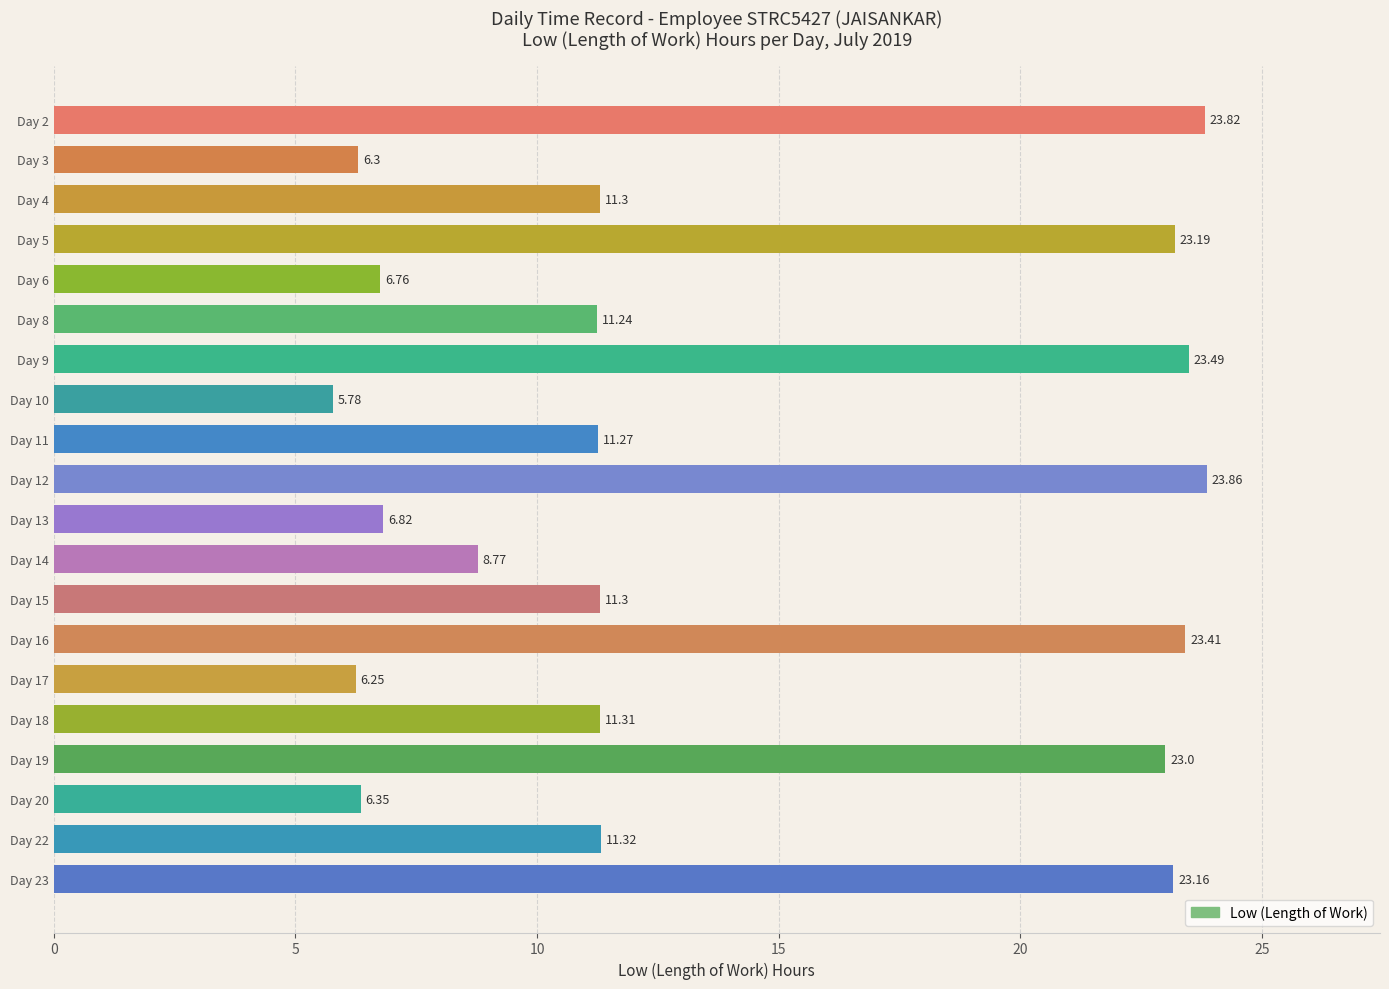

Approximately how many times larger is the value at Day 11 compared to Day 6?

1.7